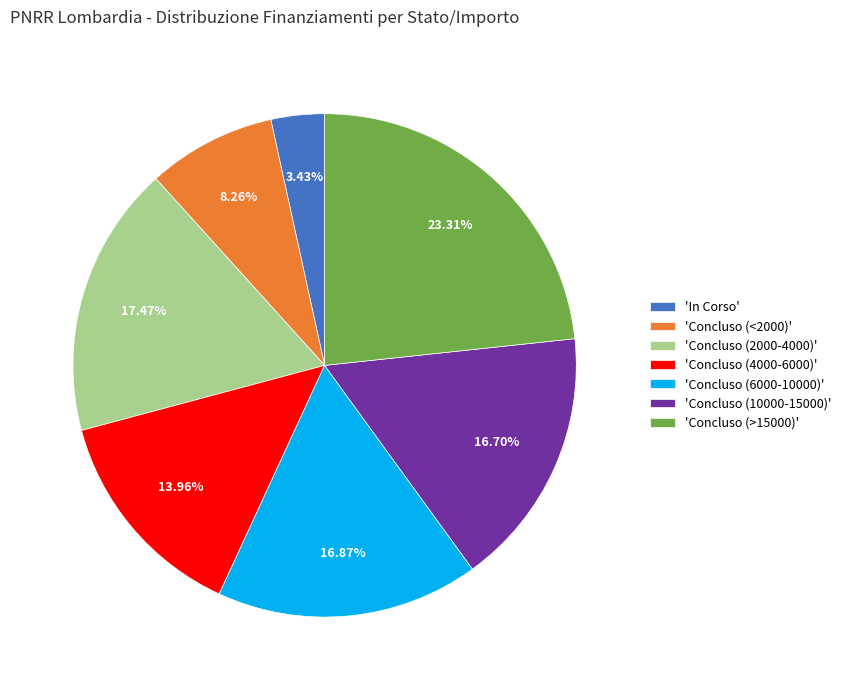

What is the largest slice in the pie chart?

'Concluso (>15000)'